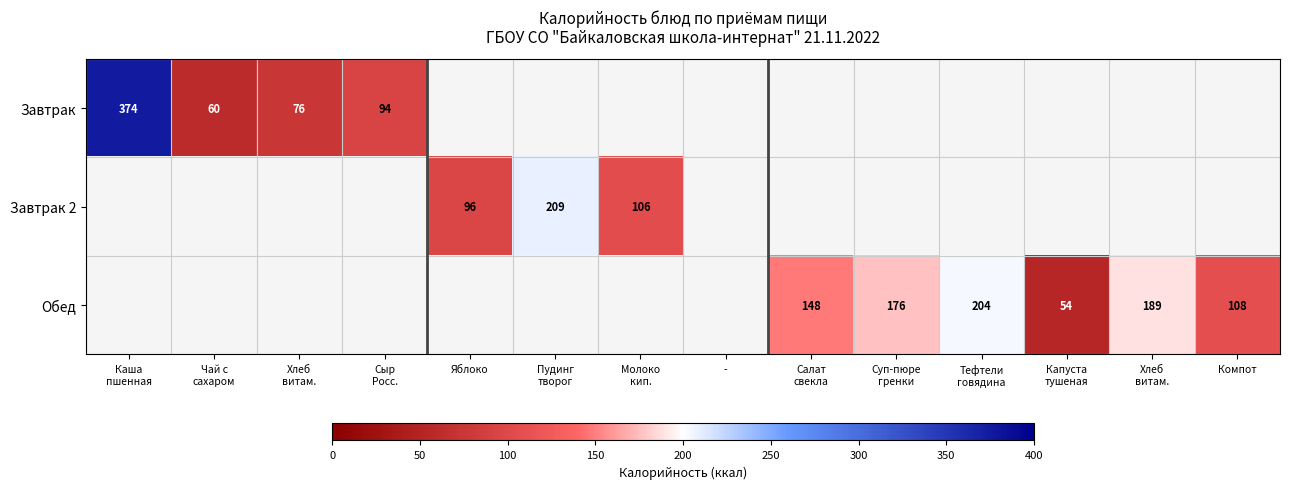

Which category has the highest value across all series?

Каша
пшенная